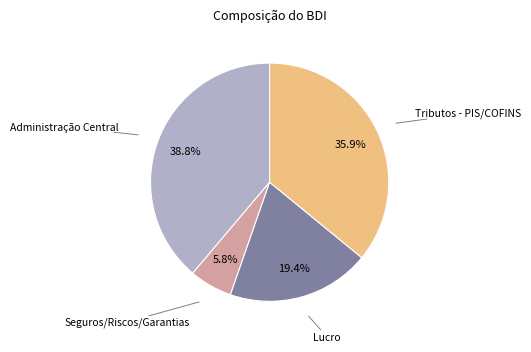

Is it true that Lucro is 25% of the pie?

False